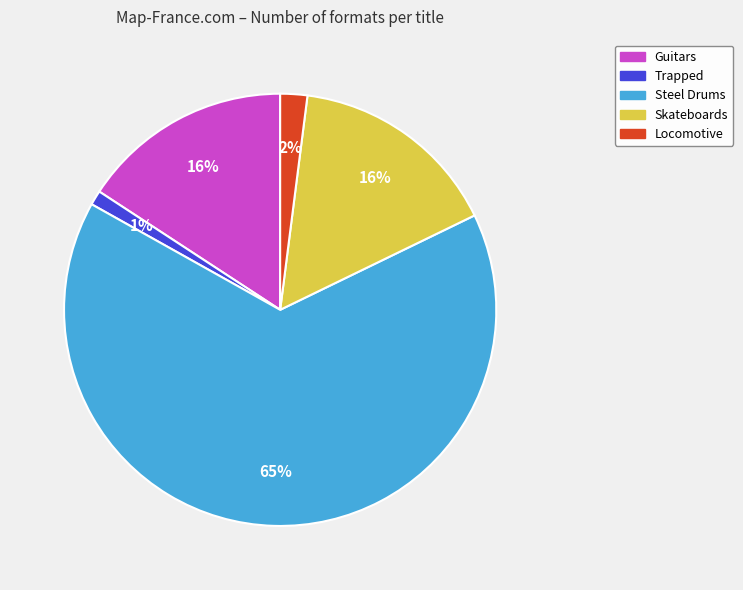

To the nearest percent, what is the difference between the Locomotive and Skateboards slice percentages?

14%